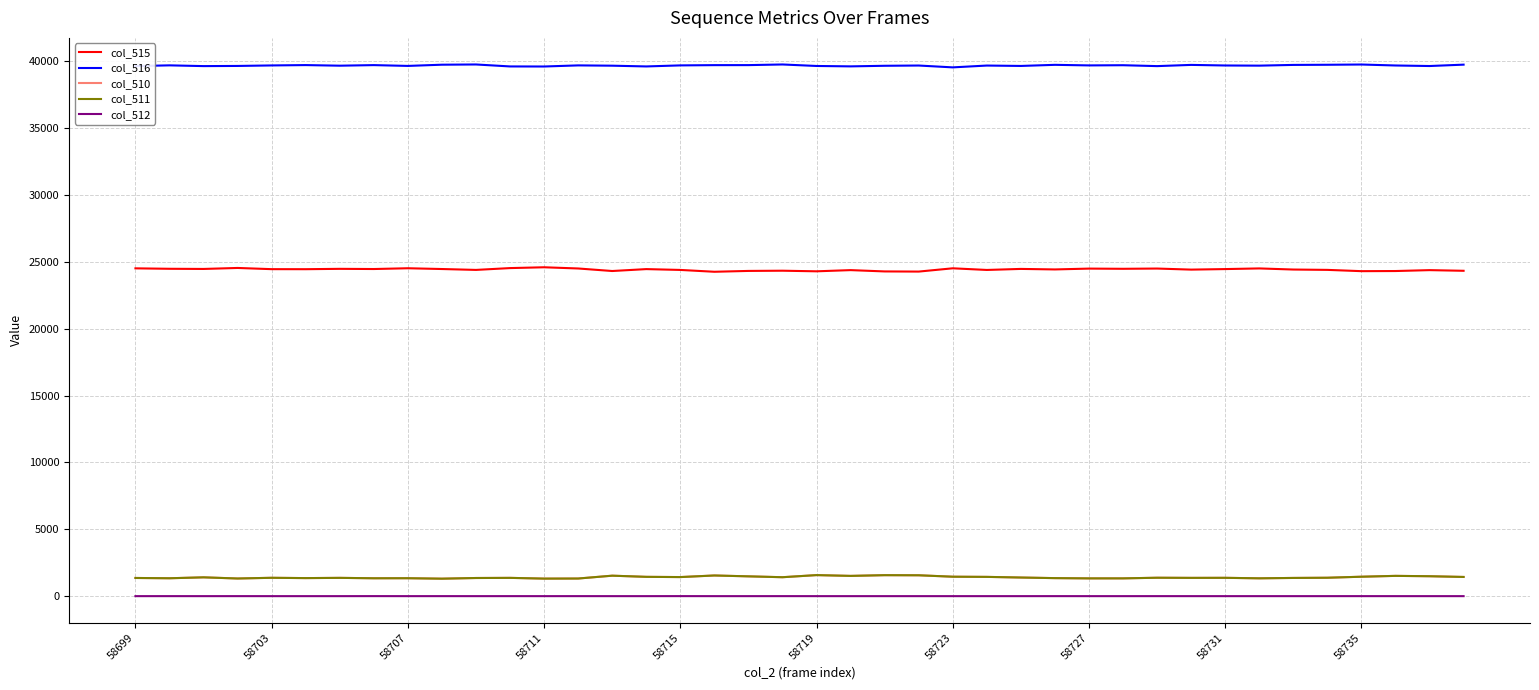

Which series has the largest total across all categories?

col_516